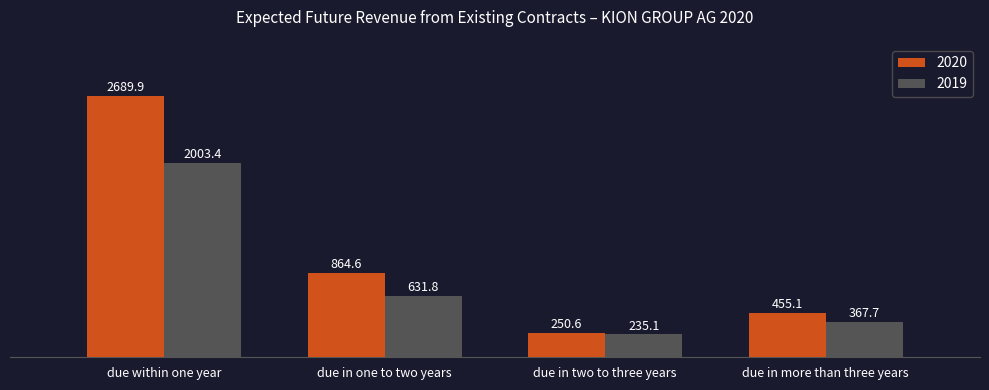

What is the spread (max minus min) of values at due in two to three years?

15.5